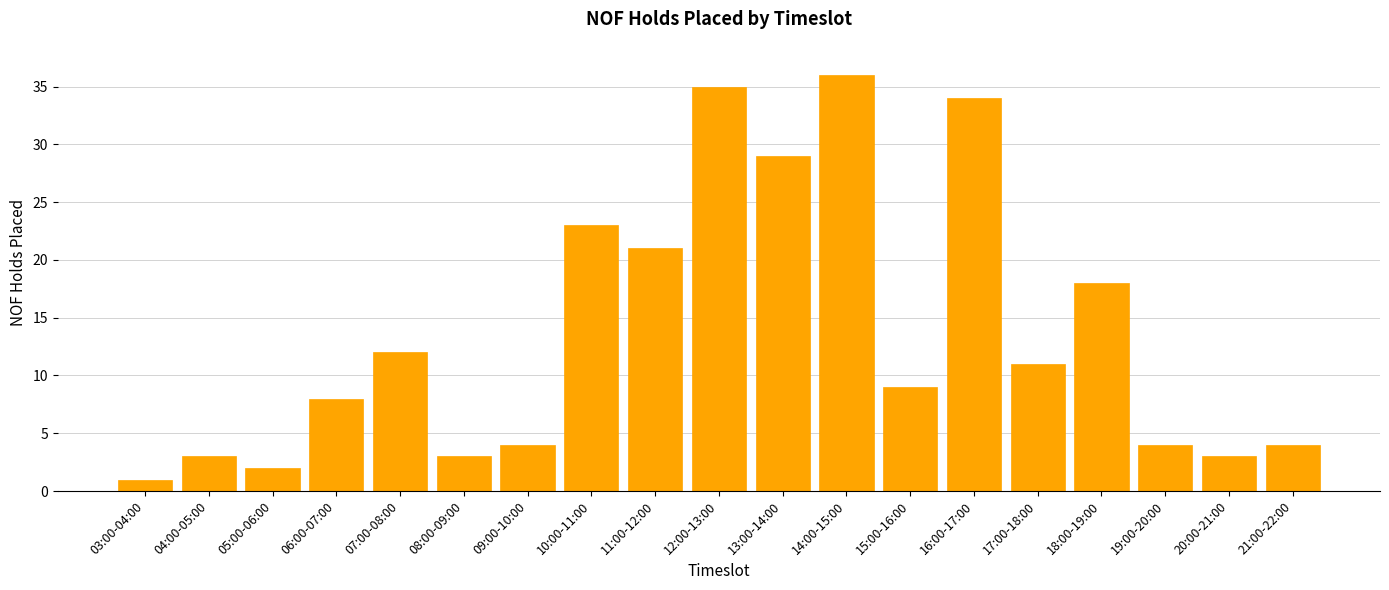

Reading right to left, transcribe all the data shown in this chart.

4	3	4	18	11	34	9	36	29	35	21	23	4	3	12	8	2	3	1